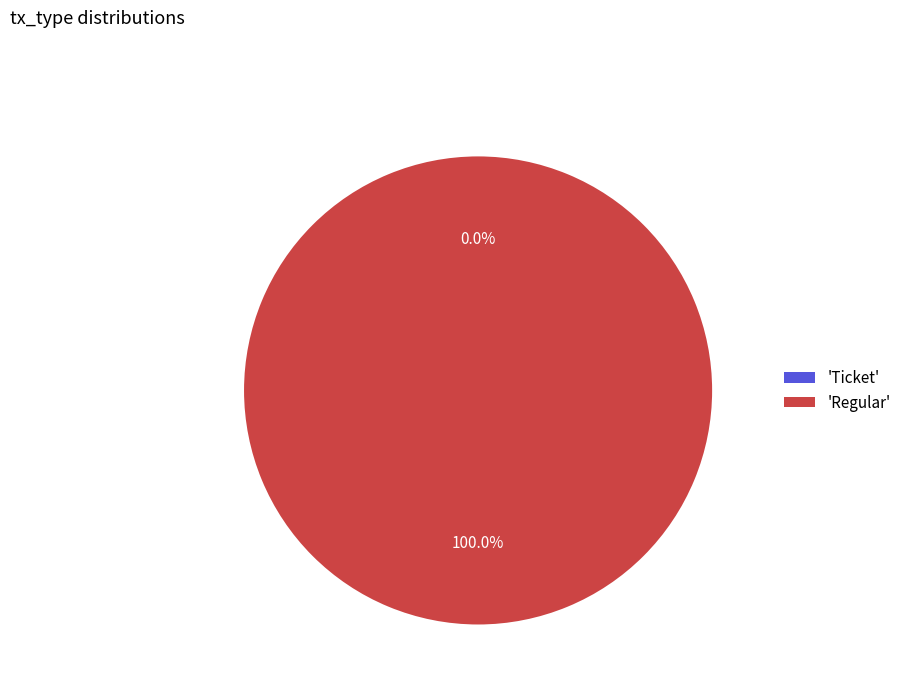

How much of the chart is everything except Ticket?

100.0%